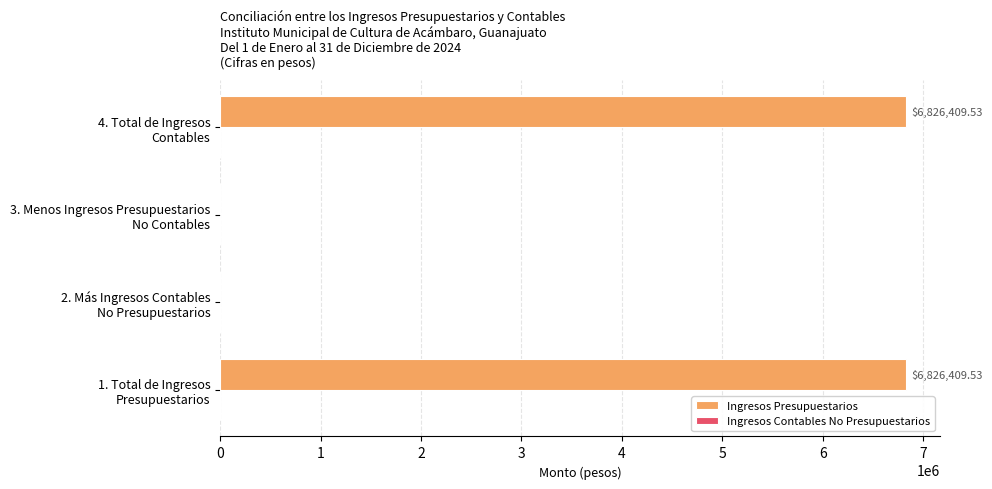

How many values exceed 6826409?

2